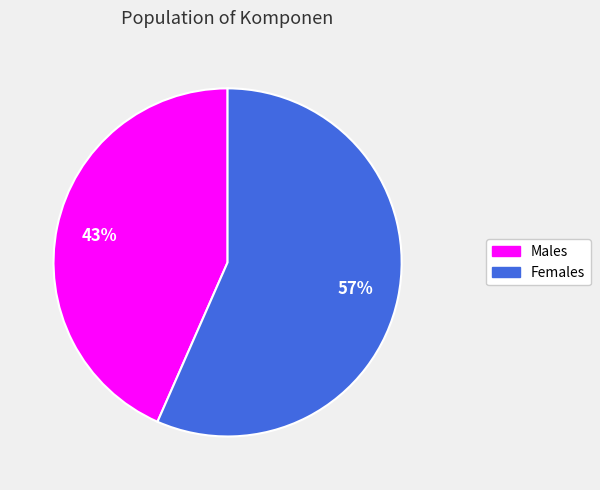

To the nearest percent, what is the average slice percentage?

50%